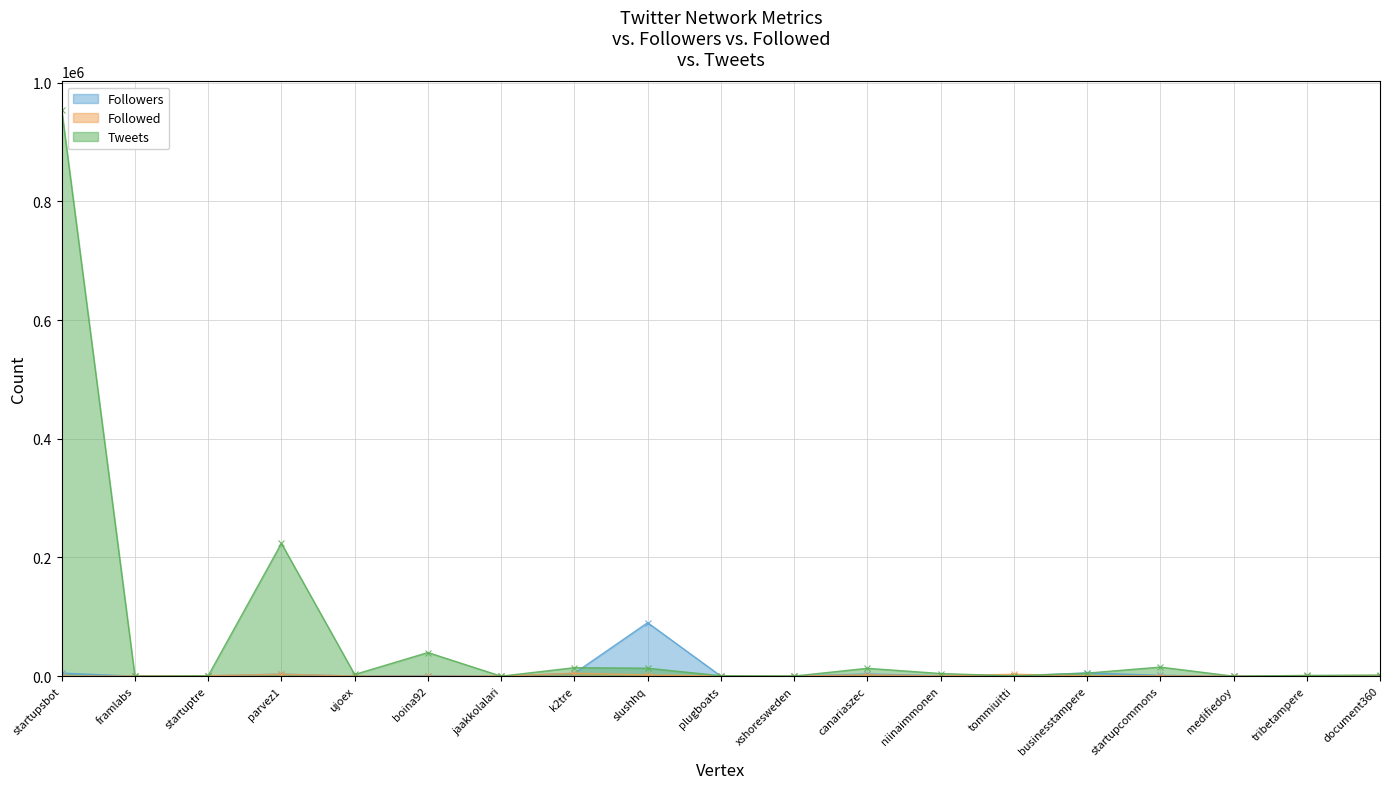

Which series has the largest total across all categories?

Tweets